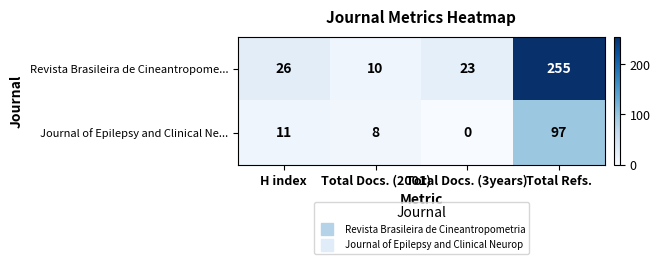

Which series changed the most between Total Docs. (3years) and Total Refs.?

Revista Brasileira de Cineantropome...